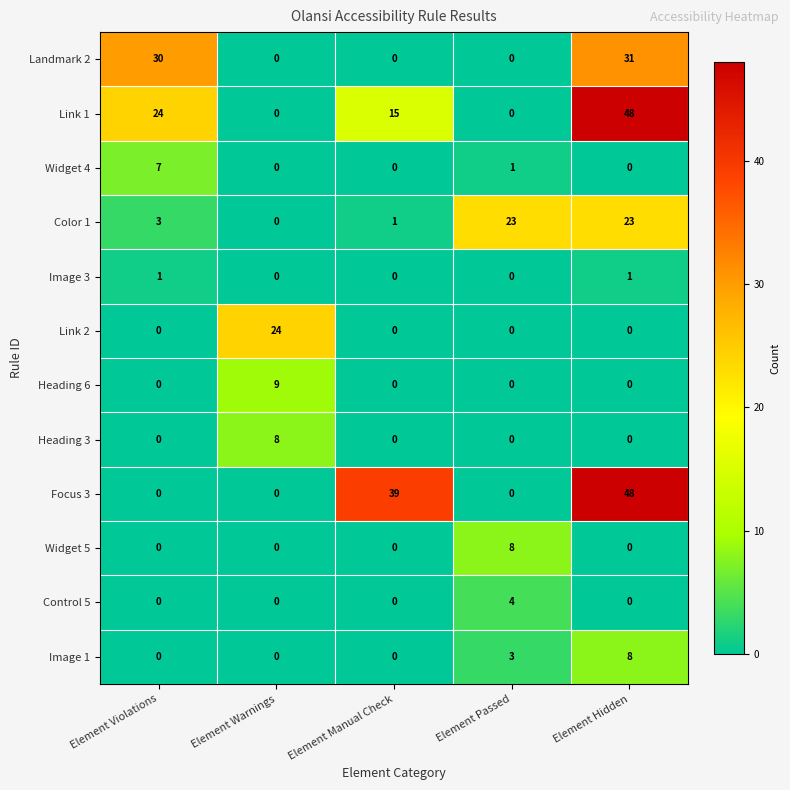

What is the difference between the highest and lowest values at Element Warnings?

24